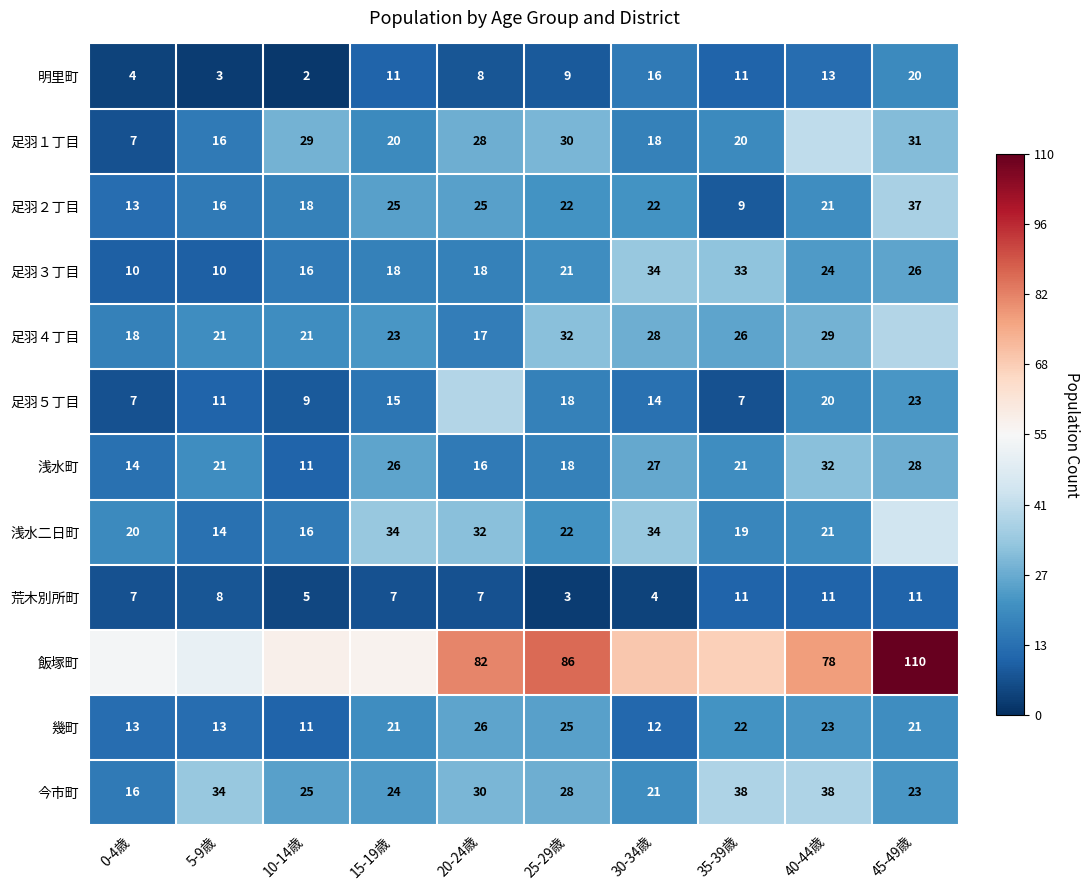

Which series has the largest range (max minus min)?

飯塚町